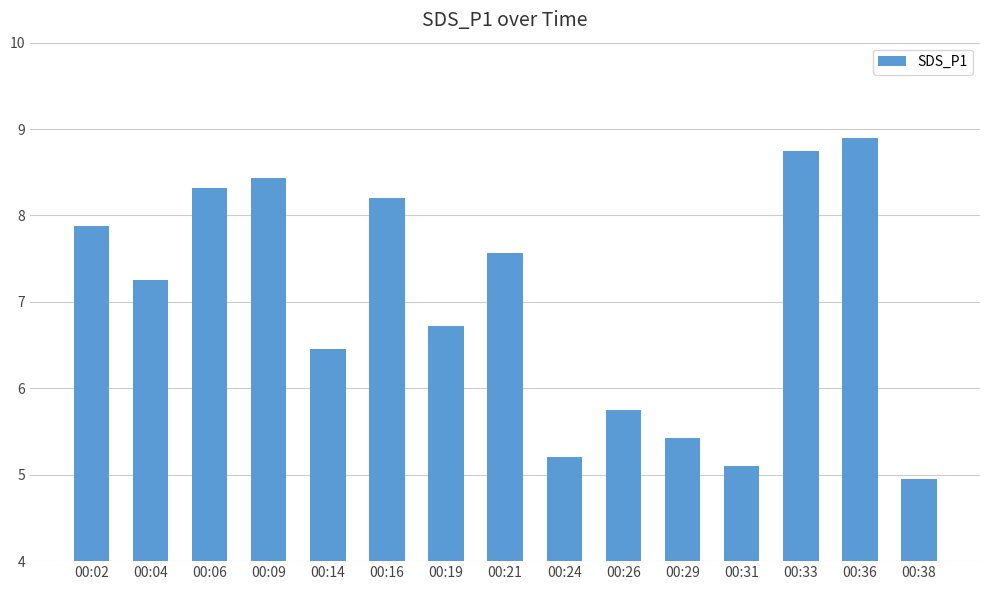

Which category has the highest value across all series?

00:36